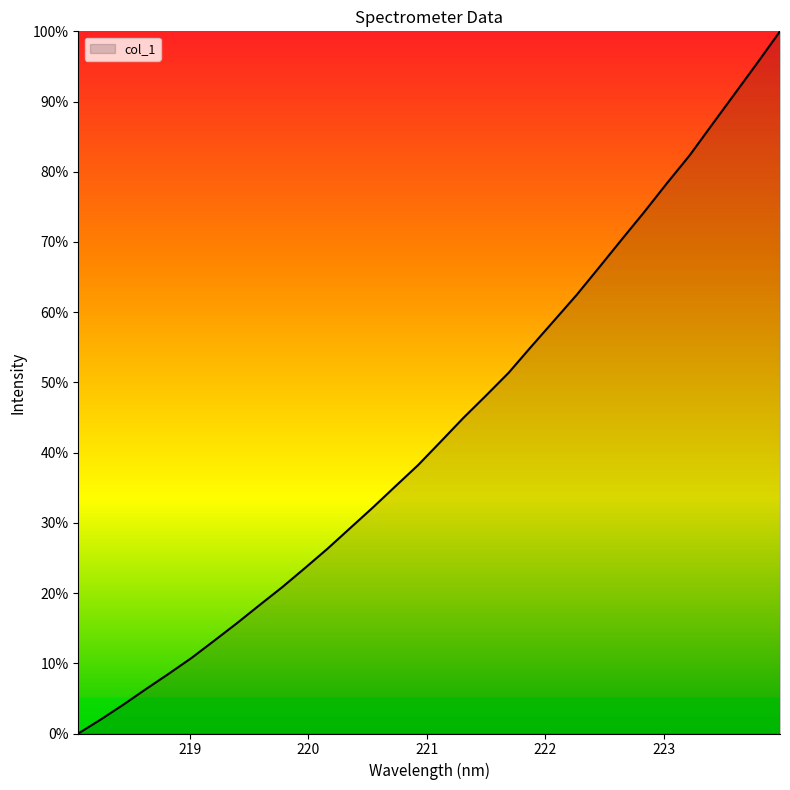

What is the difference between the maximum and minimum values?

100.0